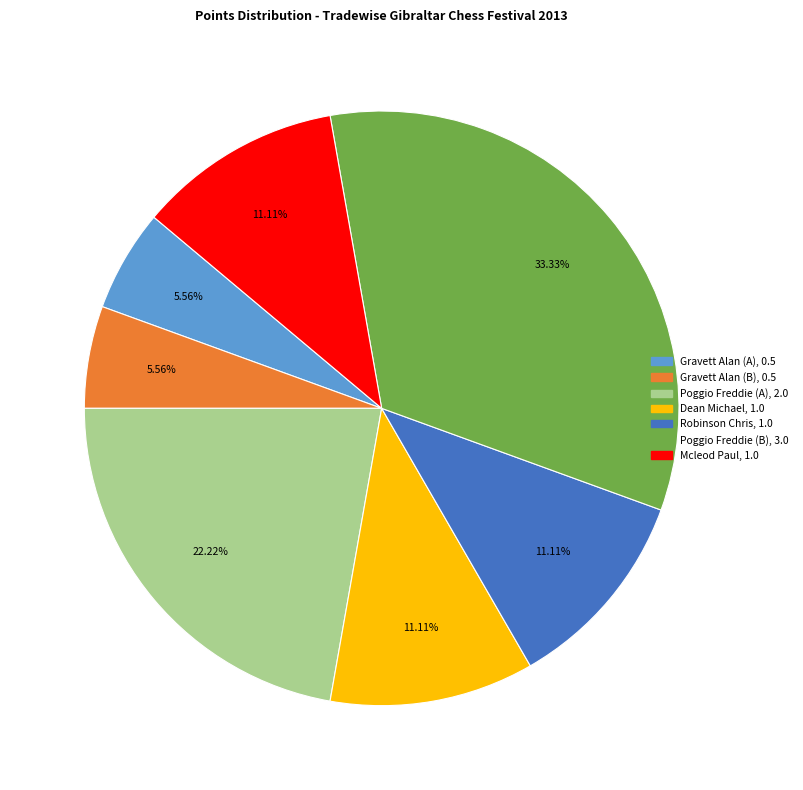

Which category has the biggest portion of the pie?

Poggio Freddie (B)